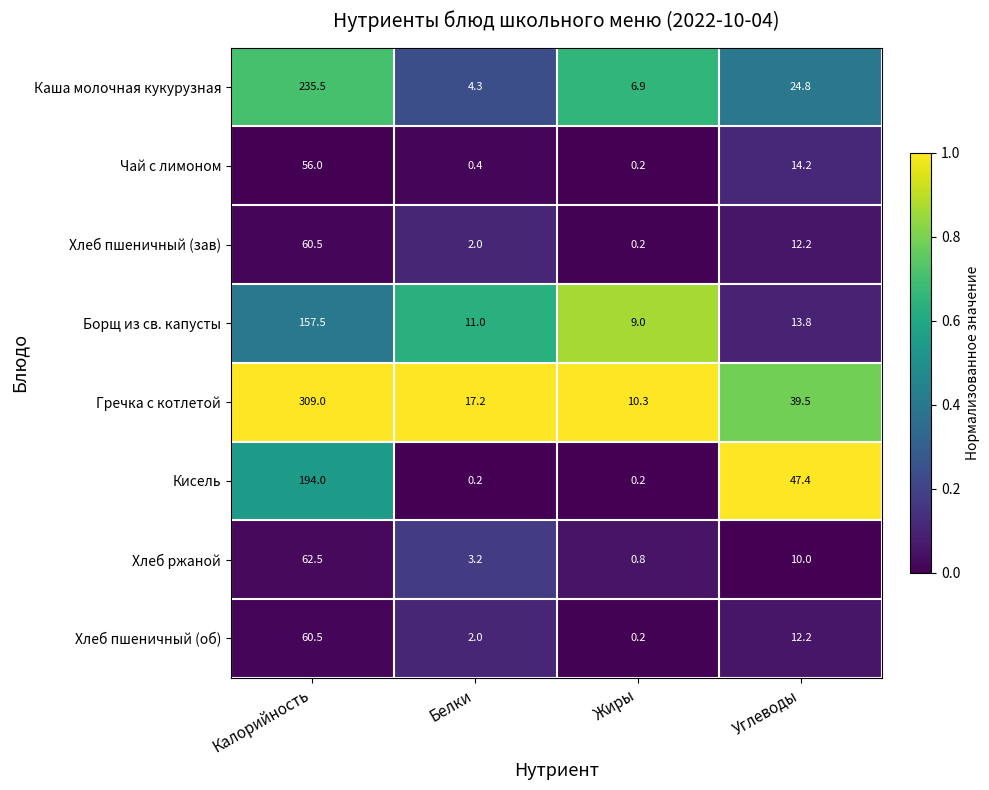

True or false: Гречка с котлетой has a value of 10.3 at Жиры.

True